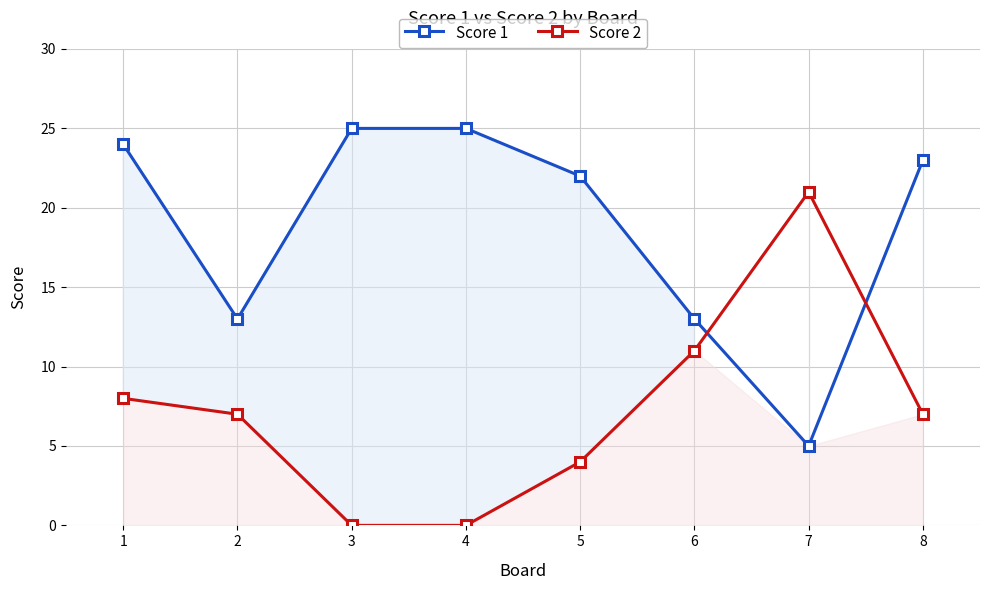

Rank the categories by Score 2 value from lowest to highest.

3, 4, 5, 2, 8, 1, 6, 7